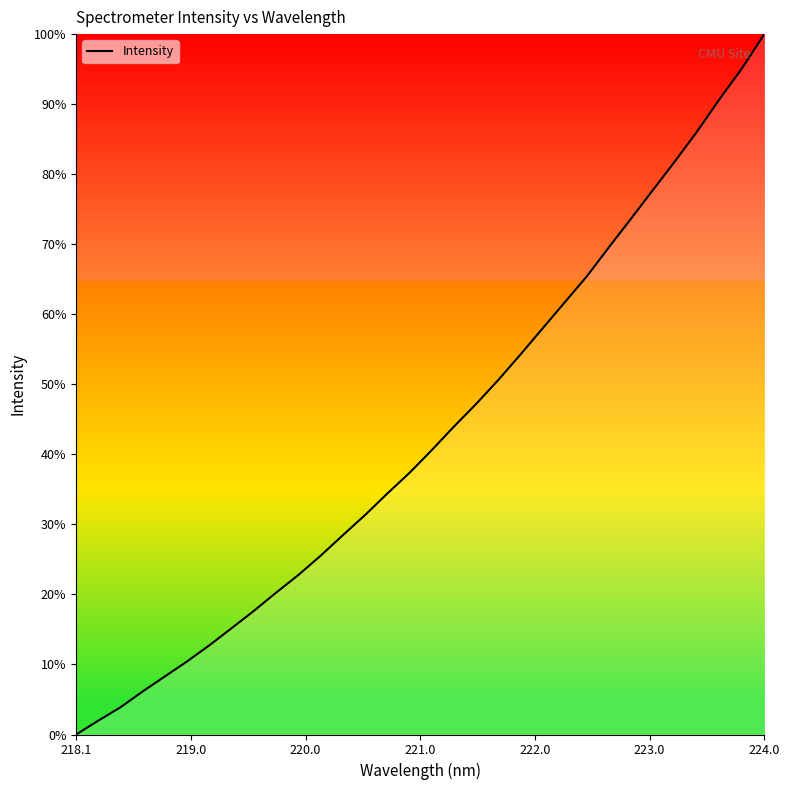

What is the maximum value shown in the chart?

100.0